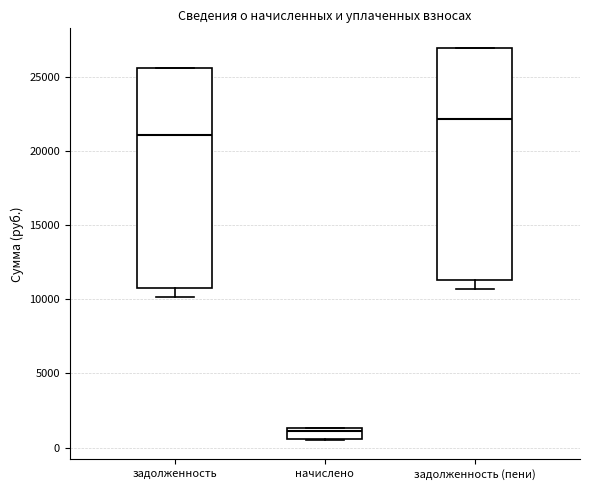

Where is the upper edge of the box for задолженность (пени) on the y-axis? The values are not printed on the chart, so give them approximately, as read against the axis.

27000